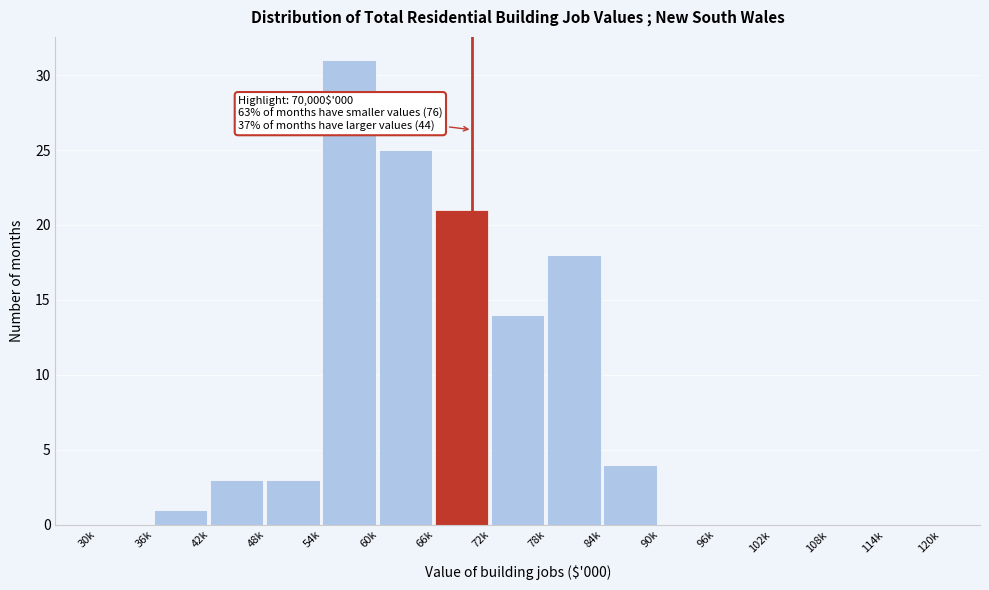

Reading right to left, transcribe all the data shown in this chart.

114k=0	108k=0	102k=0	96k=0	90k=0	84k=4	78k=18	72k=14	66k=21	60k=25	54k=31	48k=3	42k=3	36k=1	30k=0